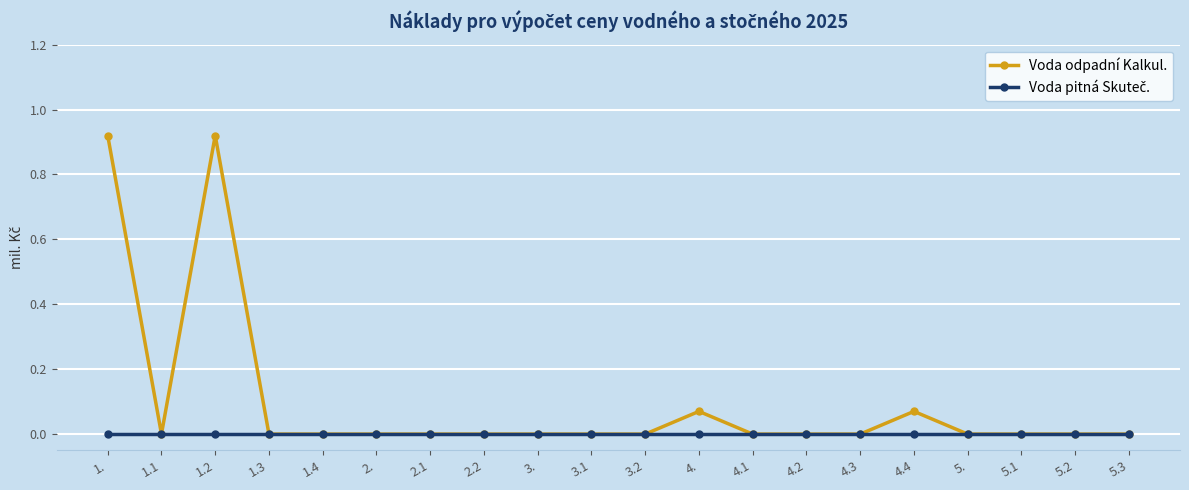

What position from the left is 4.2?

14